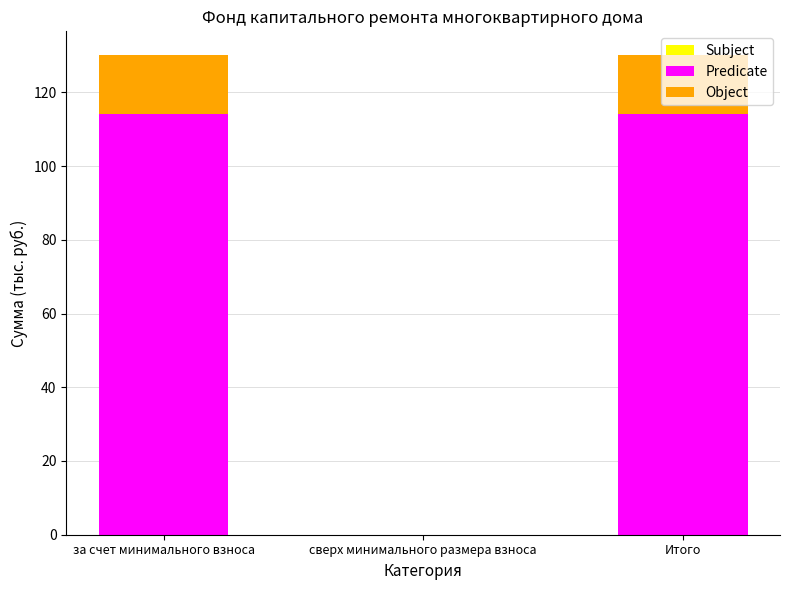

The value of Predicate at за счет минимального взноса is 169.2. True or false?

False